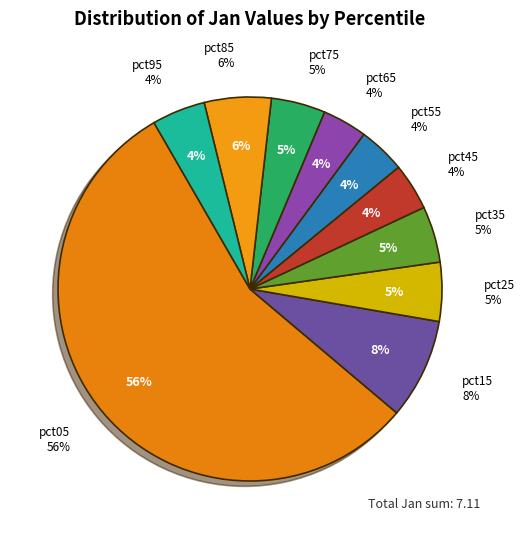

What percentage is the pct95 slice, to the nearest percent?

4%